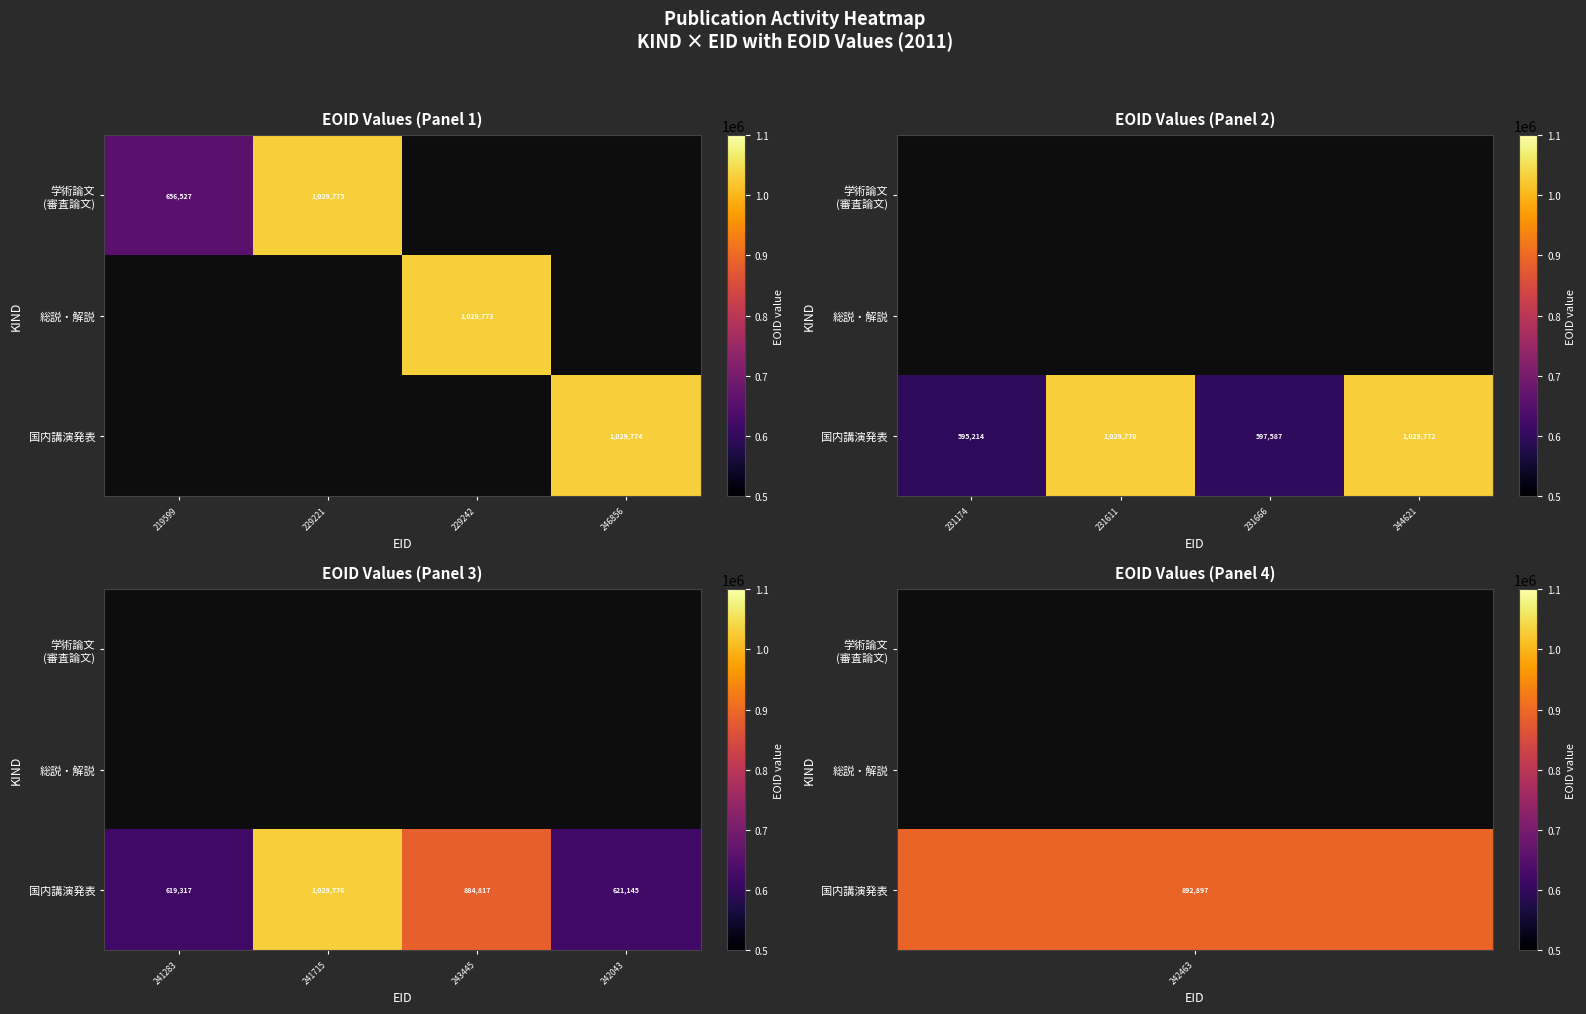

Which category has the lowest value in the 学術論文 (審査論文) series?

241283